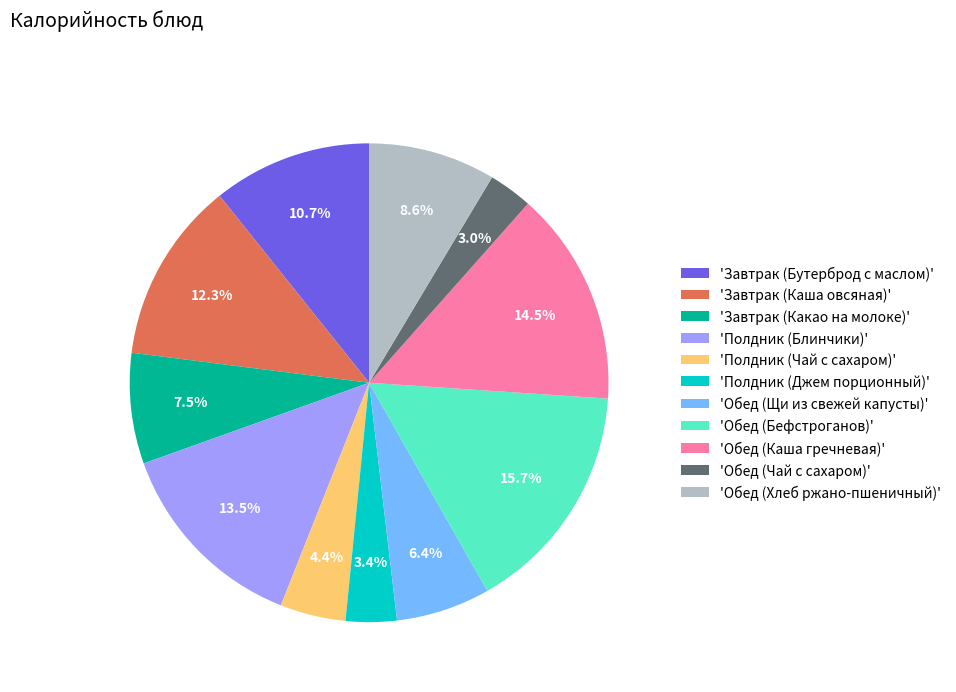

Does 'Завтрак (Бутерброд с маслом)' account for over 50% of the chart?

No